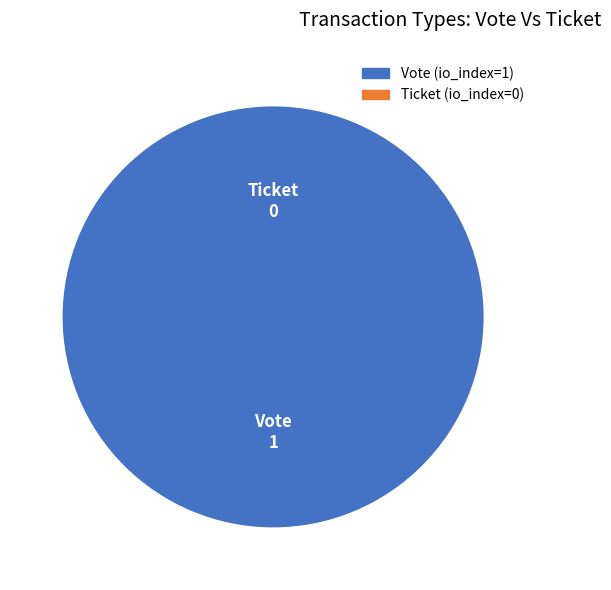

Do Vote (io_index=1) and Ticket (io_index=0) together represent more than half of the pie?

Yes